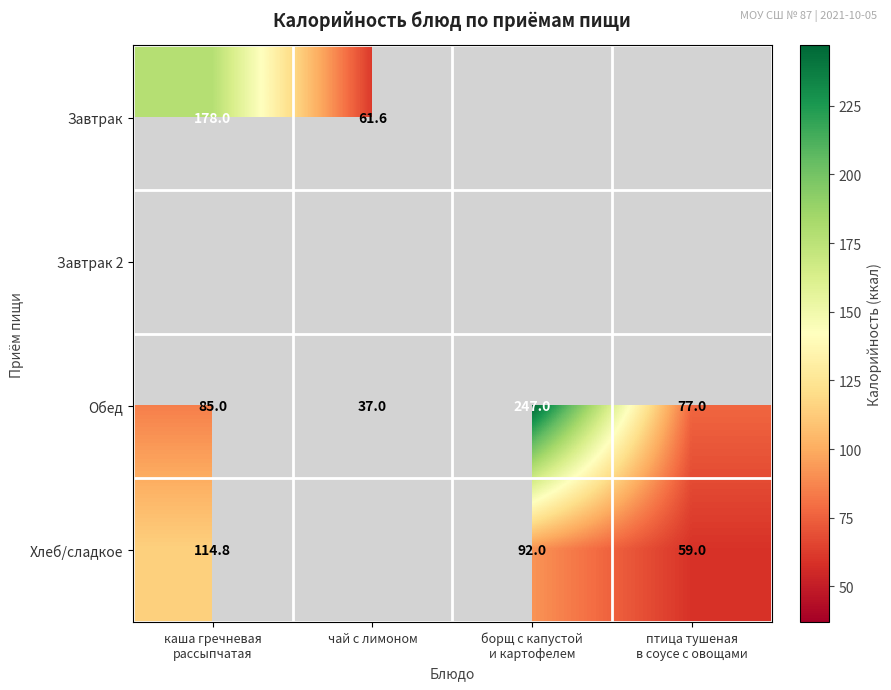

What is the sum of all Обед values?

446.0